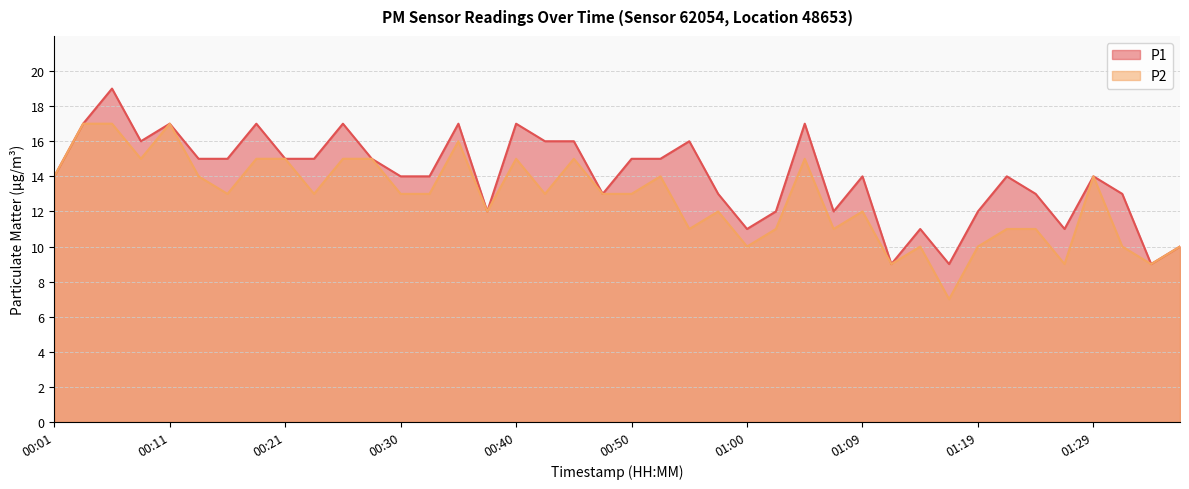

At which category is the sum across all series the highest?

00:06